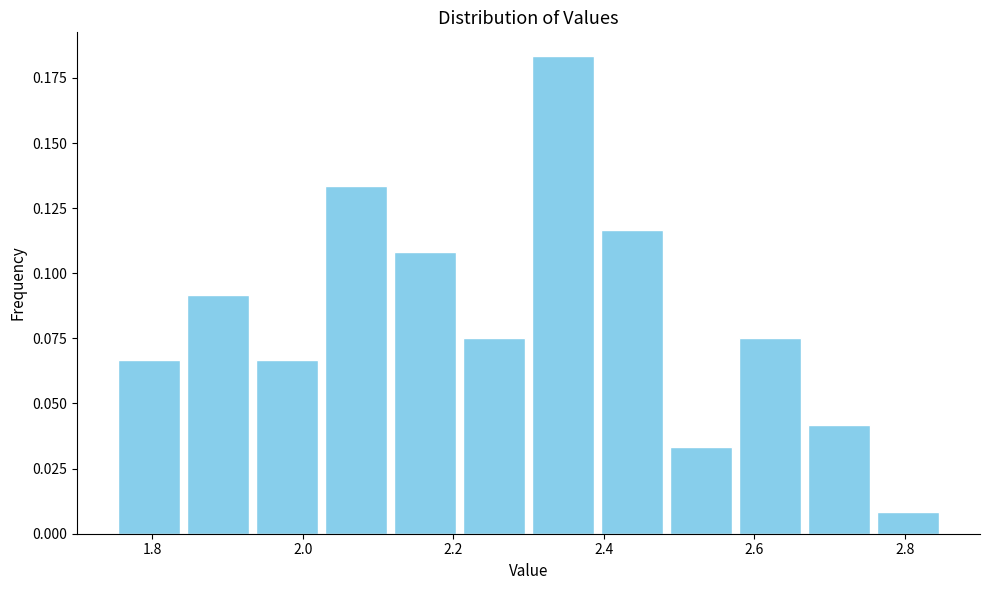

How tall is the bar that spans 2.76 to 2.86 on the x-axis? Neither the bar edges nor the heights are printed on the chart, so give them approximately, as read against the axes.

0.010